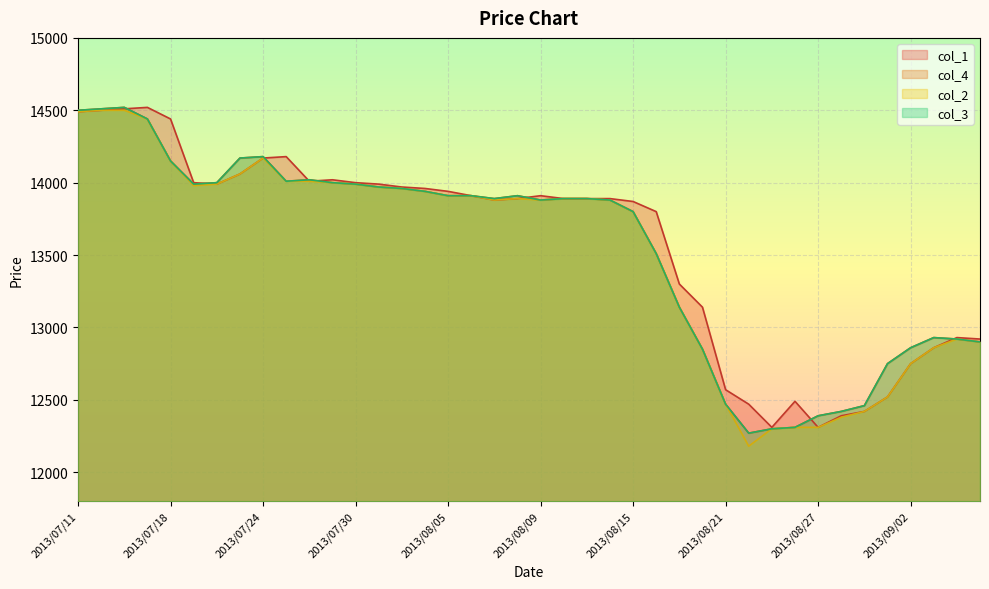

True or false: col_3 and col_1 intersect in this chart.

True